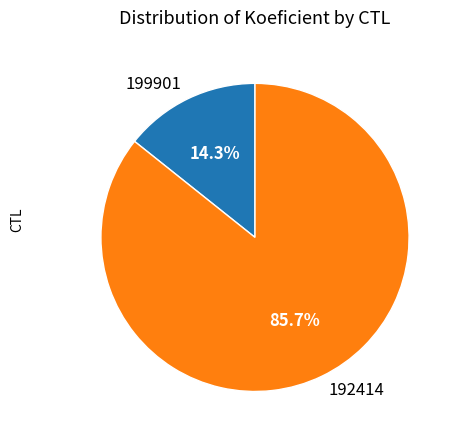

Is there any slice that represents more than half of the pie?

Yes